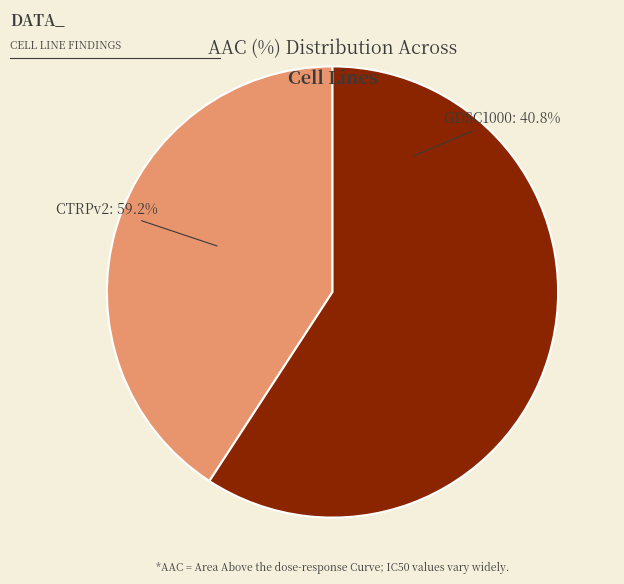

Combined, do CTRPv2 and GDSC1000 account for over 50%?

Yes